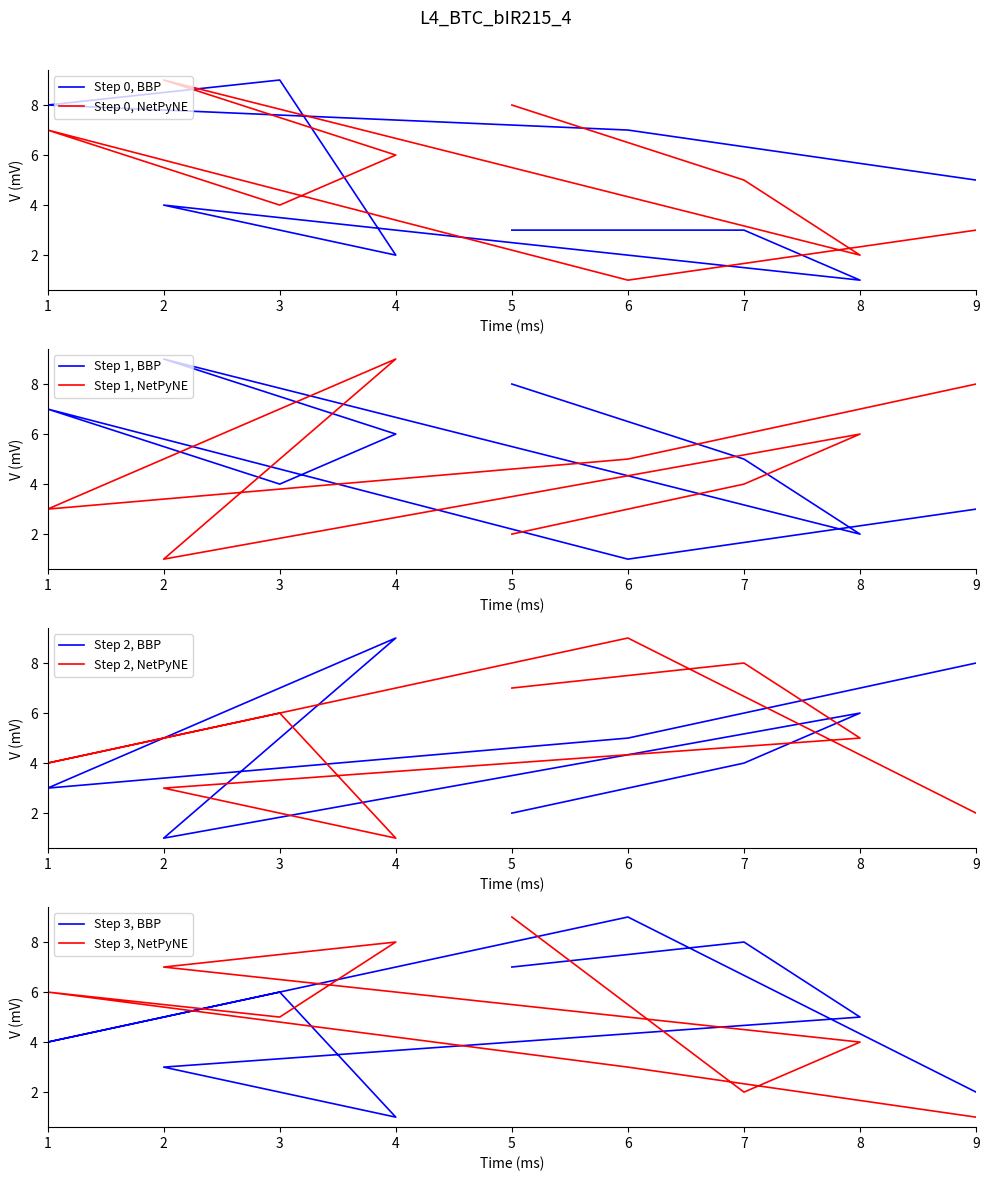

Is the value of col_5 at 5 greater than the value of col_2 at 5?

Yes